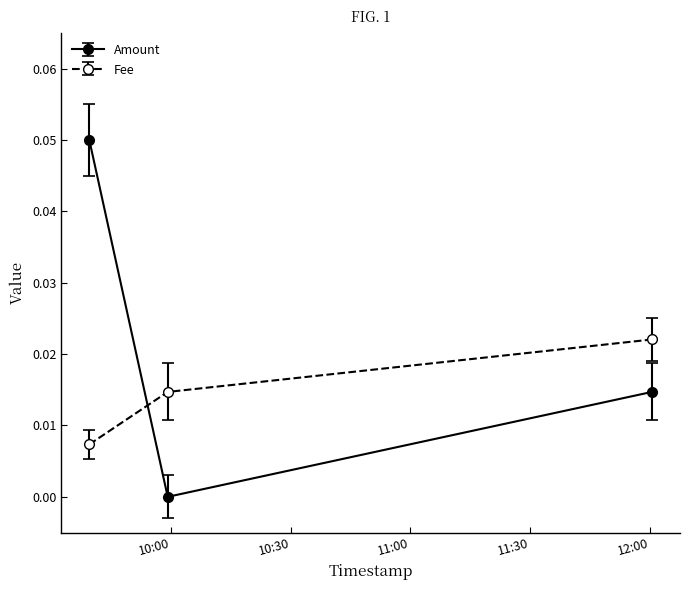

Which series has the largest total across all categories?

Amount